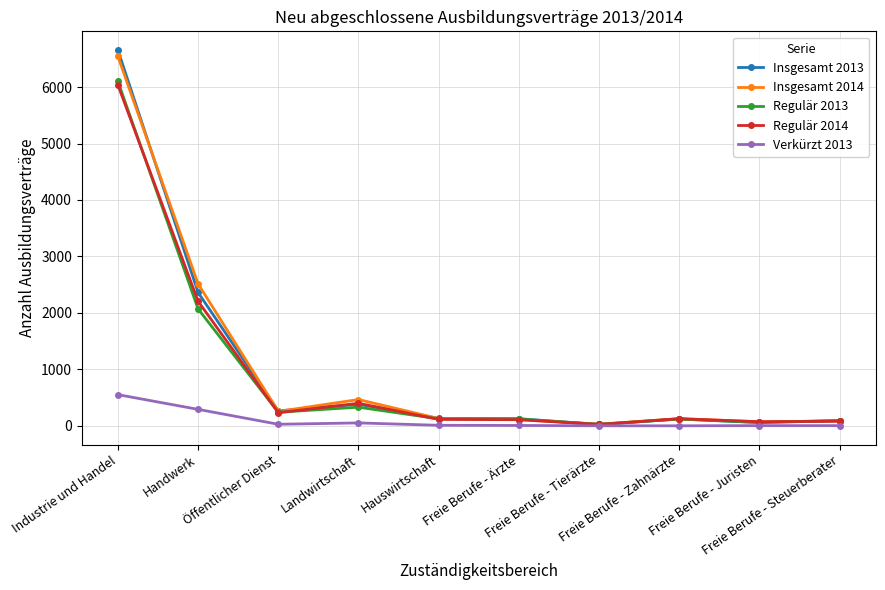

Which series has the largest range (max minus min)?

Insgesamt 2013